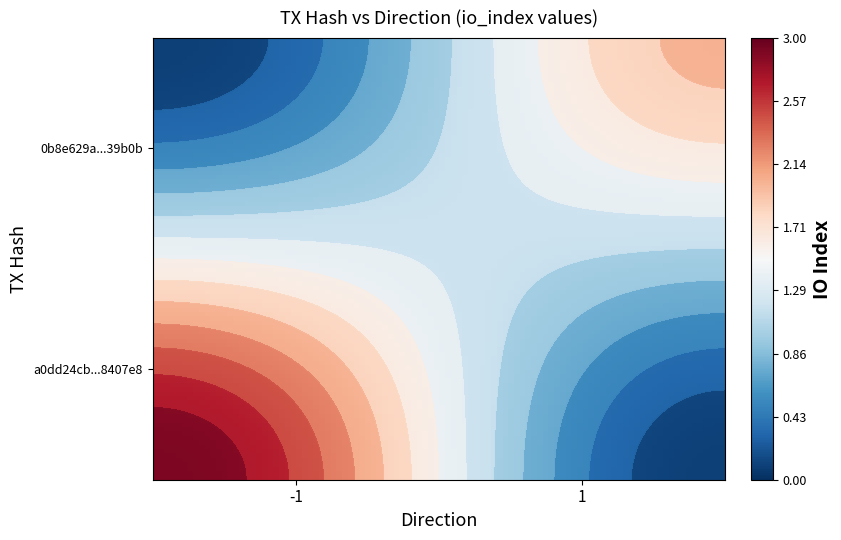

Reading left to right, what are all the values shown in this chart?

a0dd24cb610aec11c42154c182f5dd7d58407e8: -1	3
0b8e629a3a7bab97374fc2150b5bf850ec39b0b: 1	2